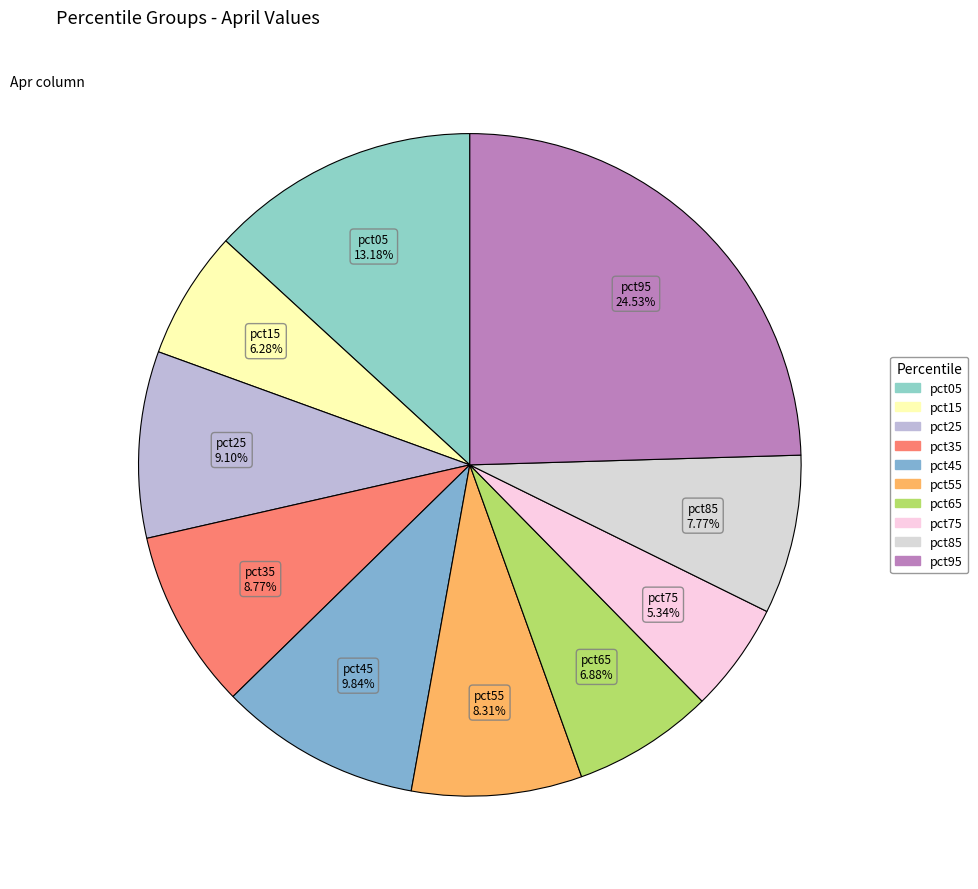

What is the smallest slice in the pie chart?

pct75